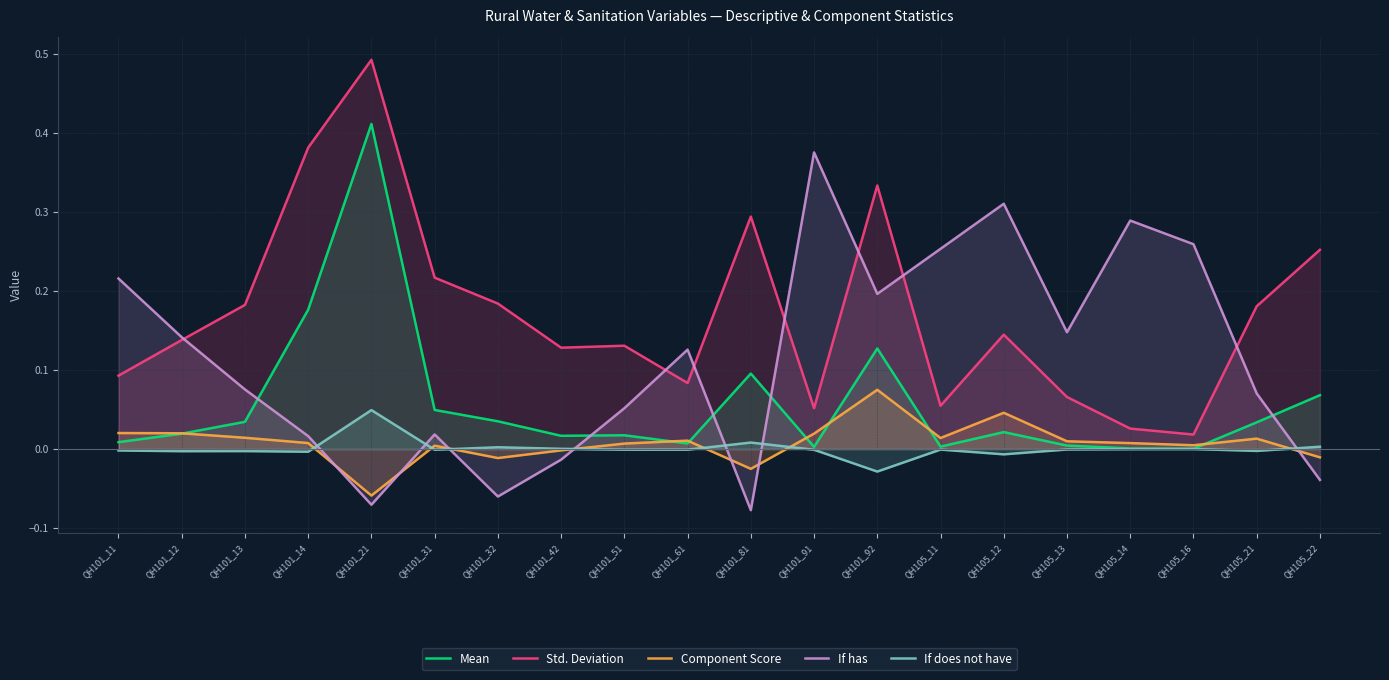

What is the lowest value of the If has series?

-0.1